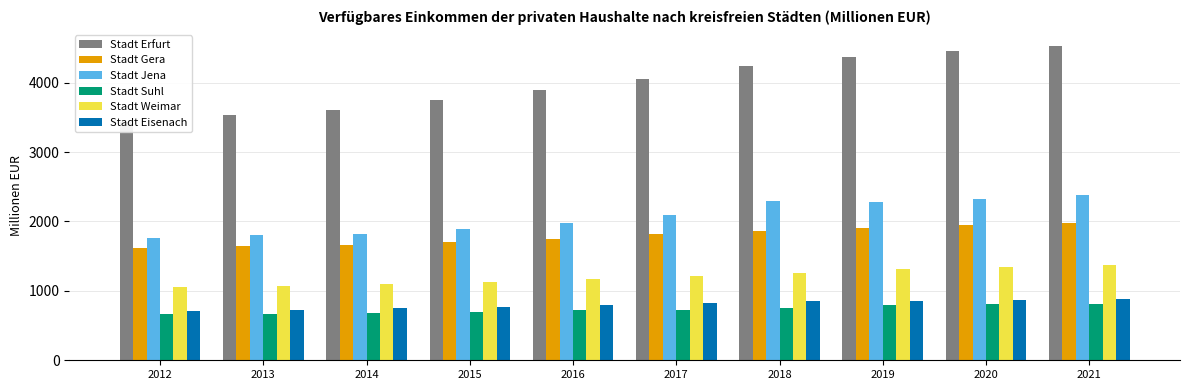

The Stadt Suhl series shows 971.1 at 2014. True or false?

False